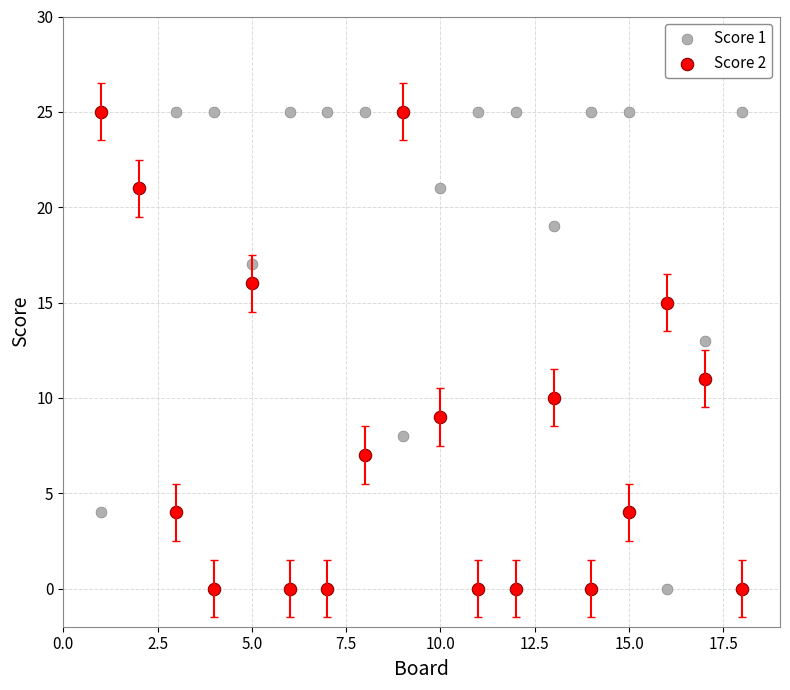

What is the X range (max minus min) for the scatter plot?

17